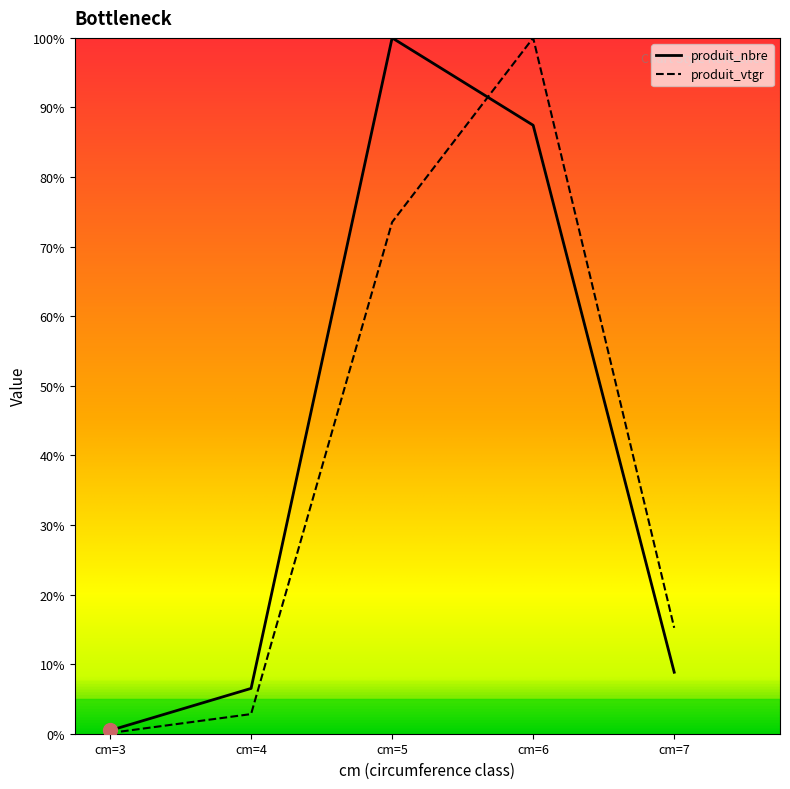

Does the chart have visible grid lines?

No